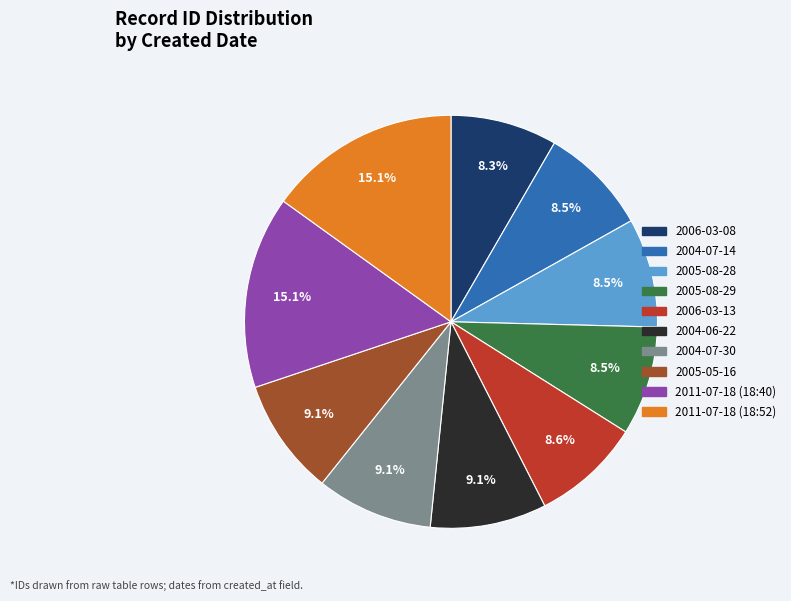

The 2005-05-16 slice represents 9% of the pie. True or false?

True